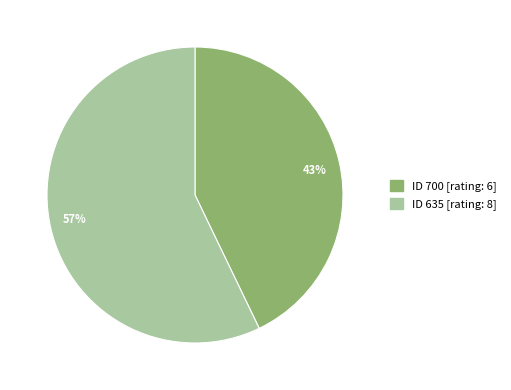

Which slice is the smallest?

43%